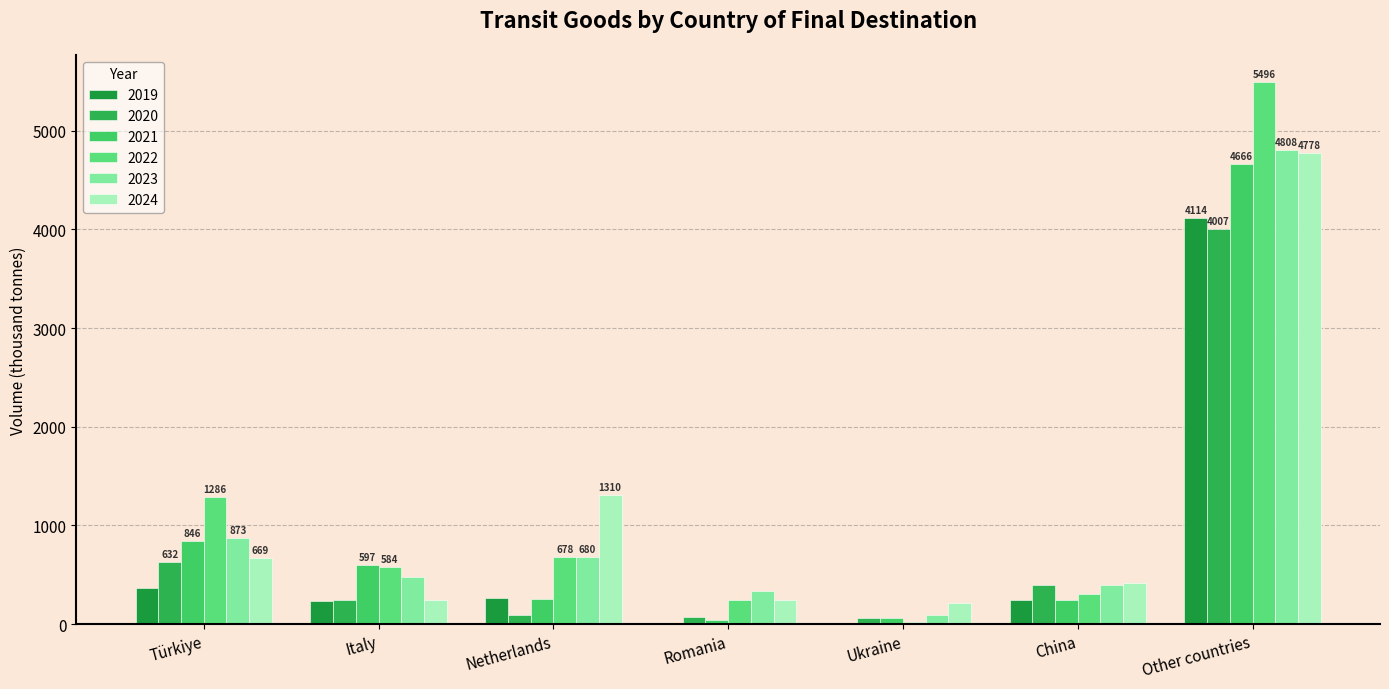

Reading left to right, extract all data points from this chart.

2019: 368.4	237.9	261.3	0.0	15.2	247.9	4113.7
2020: 632.4	249.0	92.6	67.9	57.5	399.3	4006.9
2021: 845.8	596.9	258.1	38.2	64.2	246.8	4666.5
2022: 1286.5	583.6	678.2	240.0	25.3	306.0	5495.7
2023: 873.1	474.3	680.0	338.8	97.9	398.2	4807.7
2024: 668.6	240.8	1309.8	242.6	219.5	416.2	4778.0